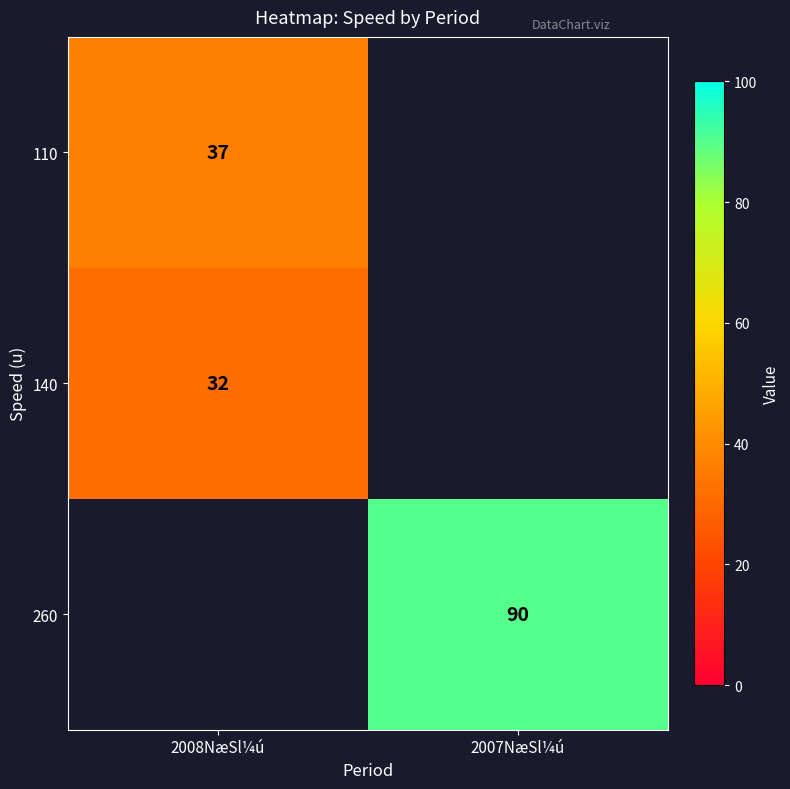

Which category has the lowest value across all series?

2008NæSl¼ú